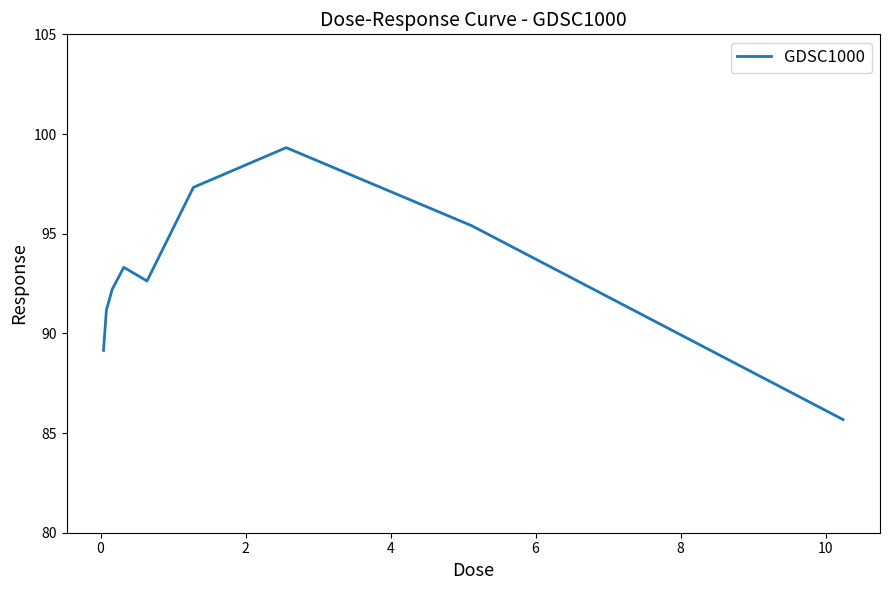

What is the maximum value shown in the chart?

99.3